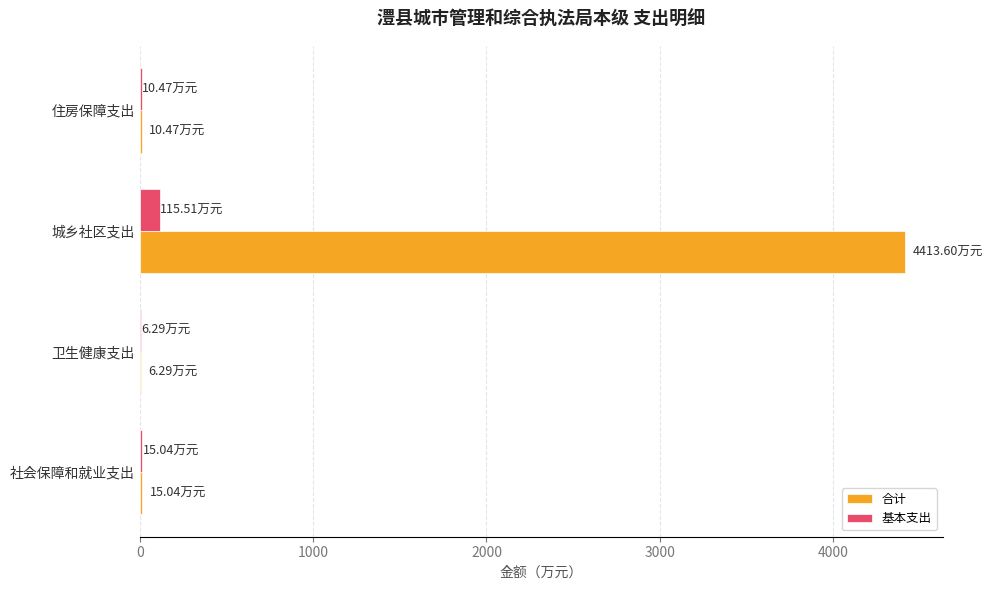

At which label does 基本支出 reach its peak?

城乡社区支出